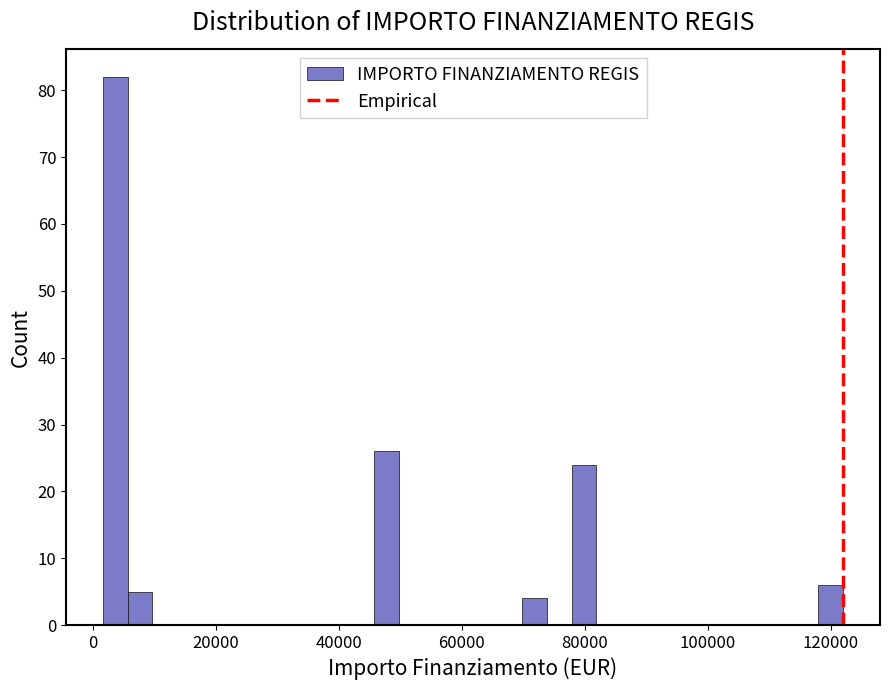

Read against the x-axis, roughly where is the centre of the tallest bar?

4000